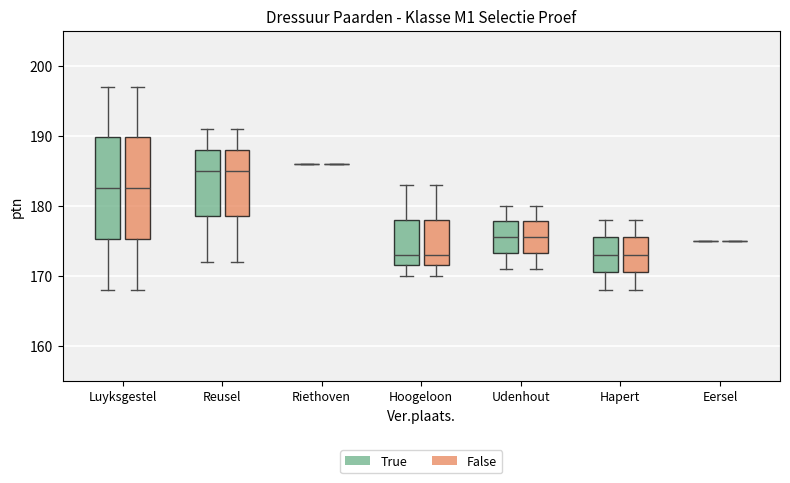

Reading left to right, transcribe this box plot: for each box, give where its median line is, the range the box spans, and where its two whiskers end, as read against the y-axis. The values are not printed on the chart, so give them approximately, as read against the axis.

Luyksgestel (True): median 183, box 175 to 190, whiskers 168 to 197
Luyksgestel (False): median 183, box 175 to 190, whiskers 168 to 197
Reusel (True): median 185, box 179 to 188, whiskers 172 to 191
Reusel (False): median 185, box 179 to 188, whiskers 172 to 191
Riethoven (True): box collapsed to a line at 186, whiskers 186 to 186
Riethoven (False): box collapsed to a line at 186, whiskers 186 to 186
Hoogeloon (True): median 173, box 172 to 178, whiskers 170 to 183
Hoogeloon (False): median 173, box 172 to 178, whiskers 170 to 183
Udenhout (True): median 176, box 173 to 178, whiskers 171 to 180
Udenhout (False): median 176, box 173 to 178, whiskers 171 to 180
Hapert (True): median 173, box 171 to 176, whiskers 168 to 178
Hapert (False): median 173, box 171 to 176, whiskers 168 to 178
Eersel (True): box collapsed to a line at 175, whiskers 175 to 175
Eersel (False): box collapsed to a line at 175, whiskers 175 to 175